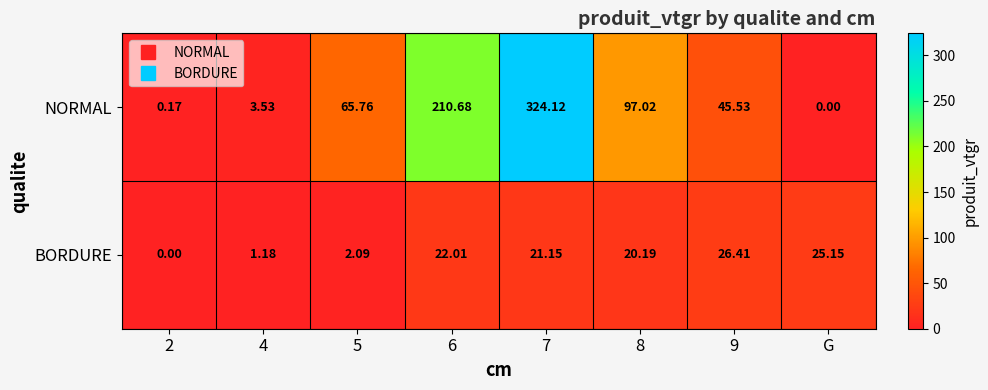

Between 4 and 7, which series saw the biggest shift?

NORMAL